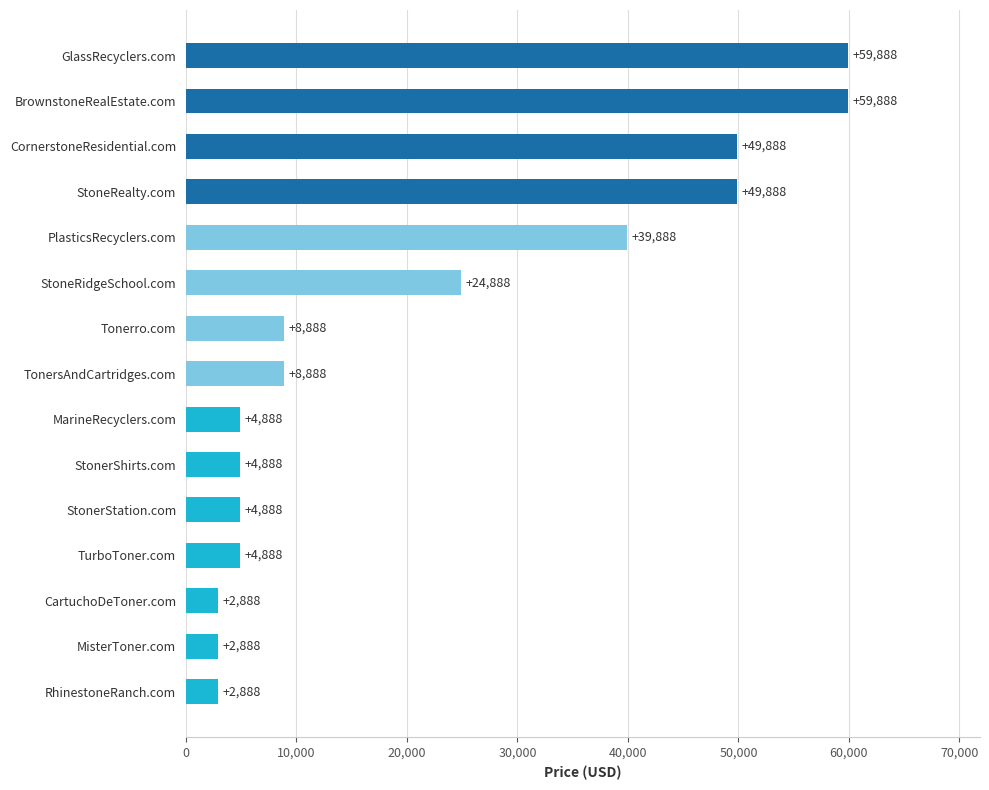

What is the label of the 13th bar from the bottom?

CornerstoneResidential.com